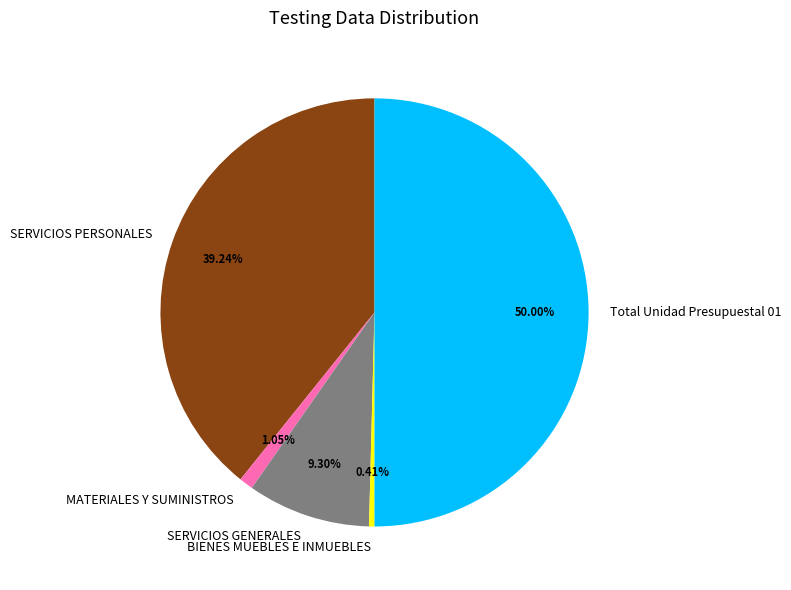

Approximately how many times larger is the value at SERVICIOS GENERALES compared to Total Unidad Presupuestal 01?

0.2